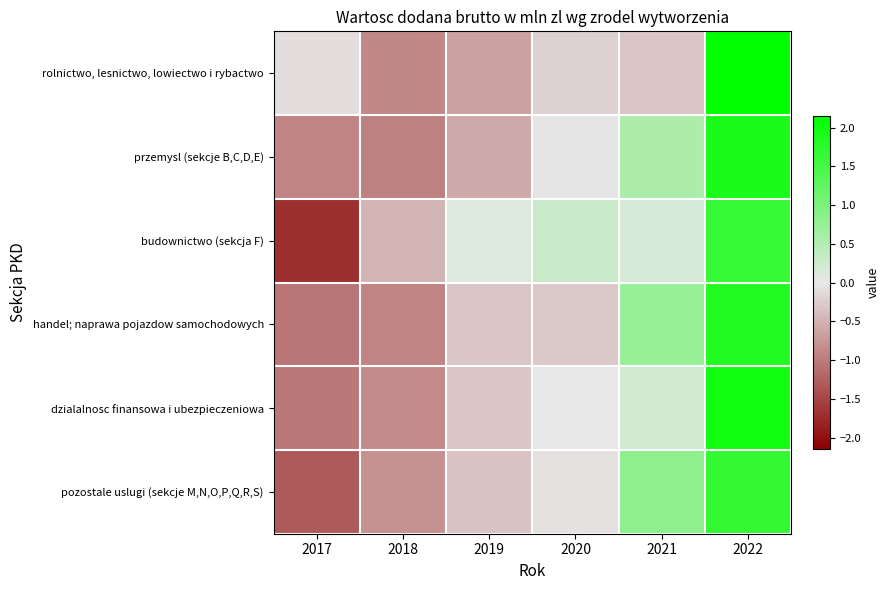

What is the minimum value shown in the chart?

-1.7